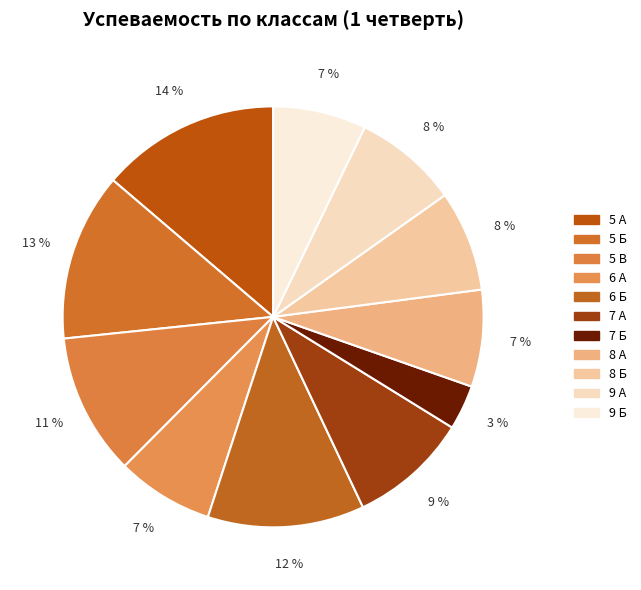

Rank the categories by value from lowest to highest.

7 Б, 9 Б, 6 А, 8 А, 8 Б, 9 А, 7 А, 5 В, 6 Б, 5 Б, 5 А